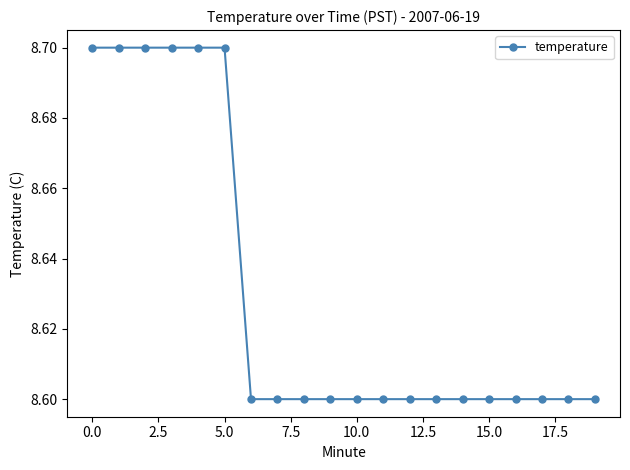

What is the value of the 15th point from the left?

8.6